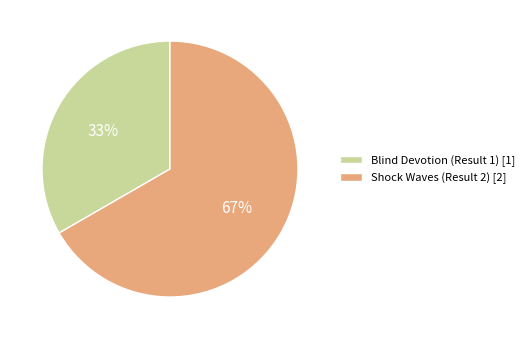

How many slices are in this pie chart?

2